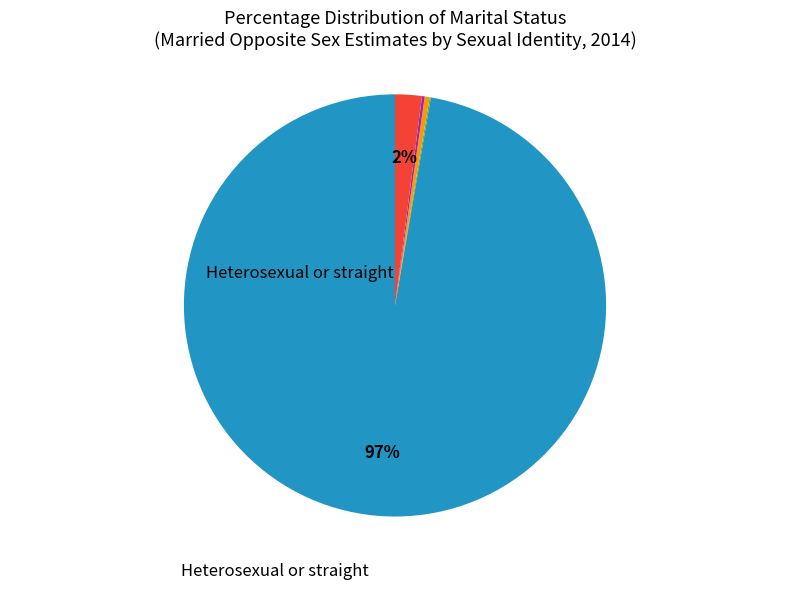

Is there a majority slice in this chart?

Yes